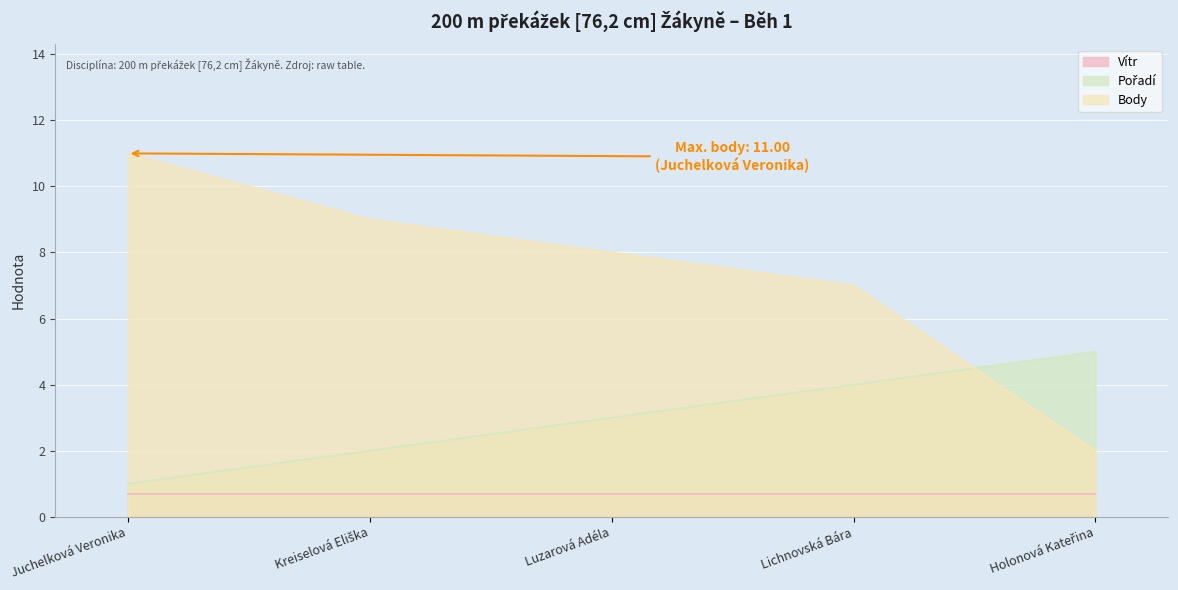

True or false: Pořadí has more than 1 interior local peaks.

False